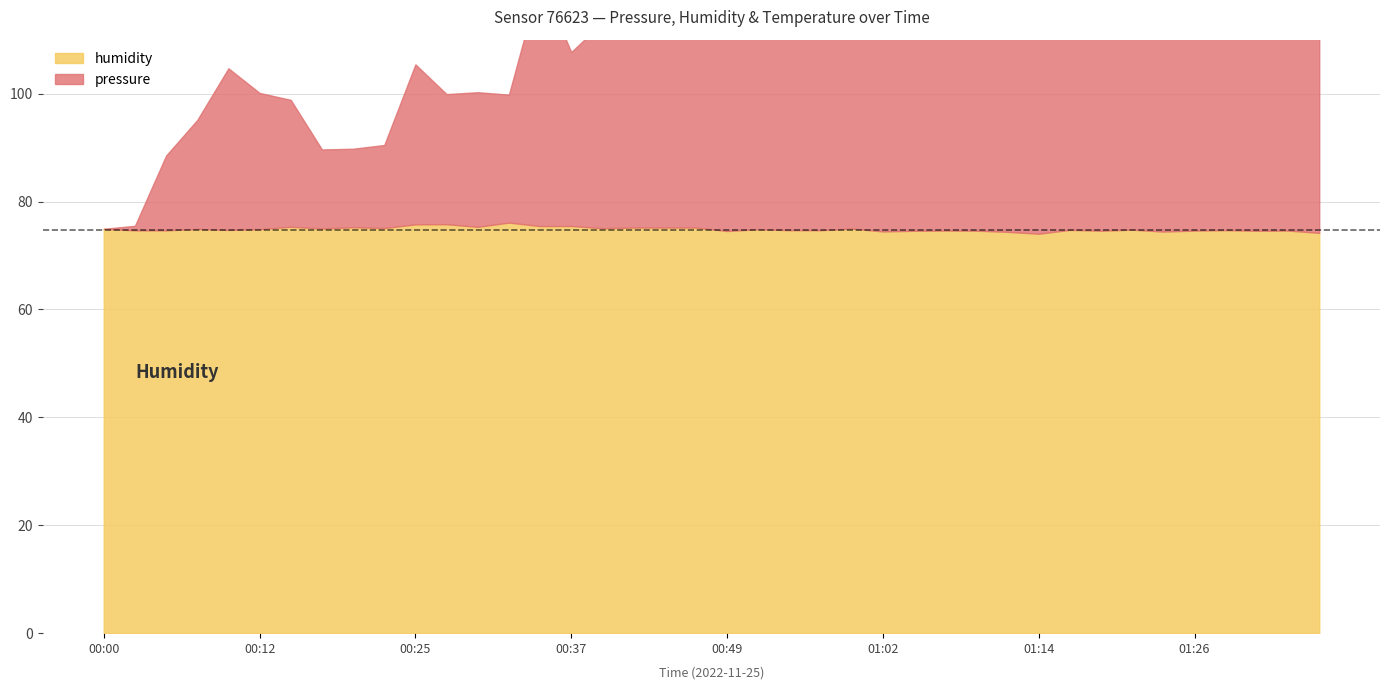

Where is the data nearest to the value 74?

00:37